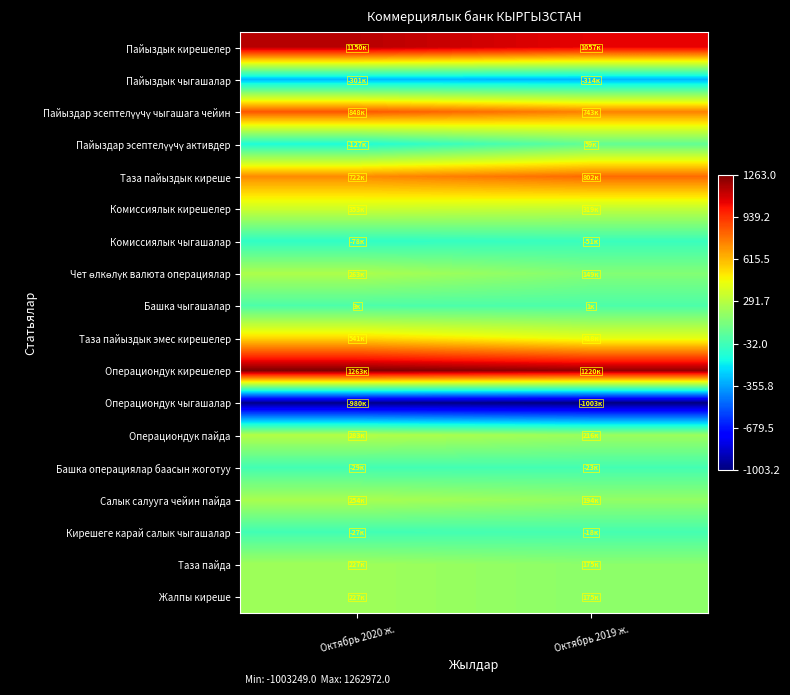

At which category does the chart reach its minimum across all series?

Октябрь 2019 ж.